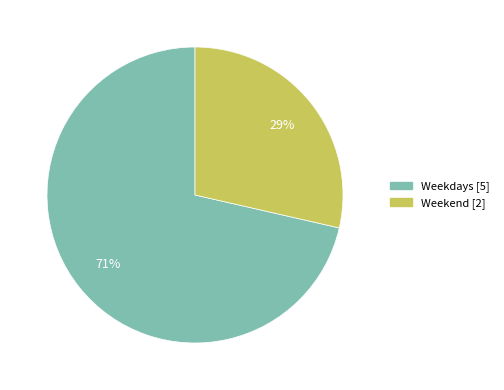

Approximately how many times larger is the value at Weekend compared to Weekdays?

0.4